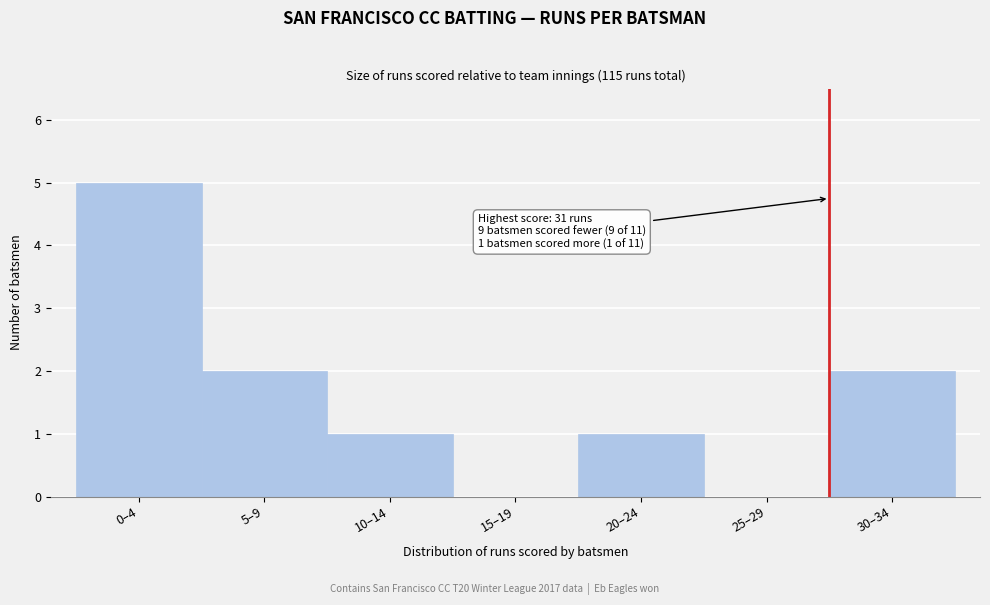

Reading right to left, transcribe all the data shown in this chart.

30–34=2	25–29=0	20–24=1	15–19=0	10–14=1	5–9=2	0–4=5